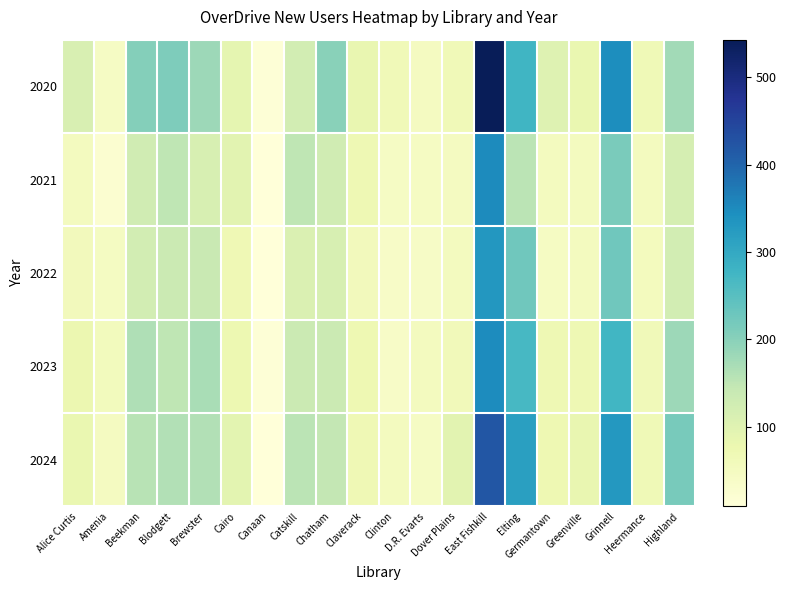

Which label corresponds to the largest value in the chart?

East Fishkill